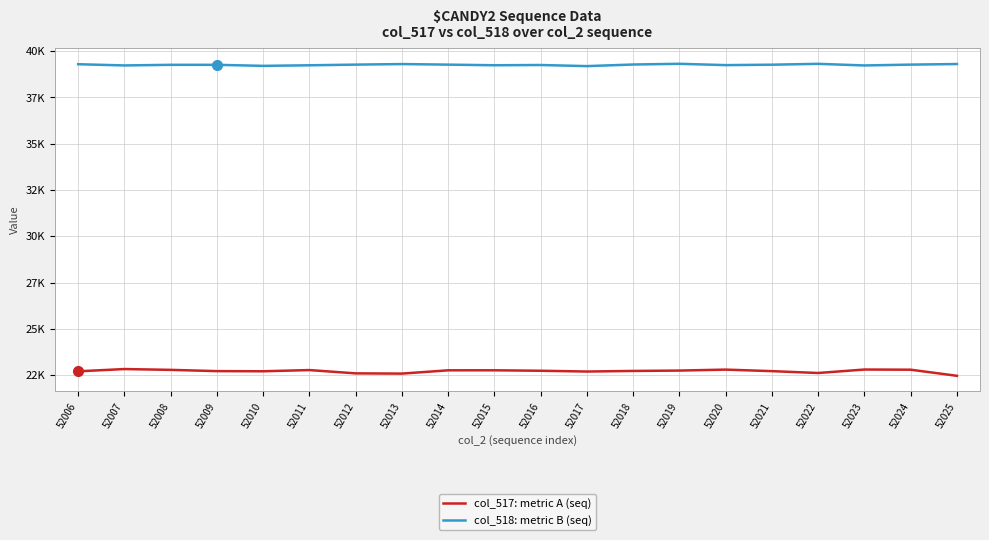

True or false: col_518: metric B (seq) and col_517: metric A (seq) intersect in this chart.

False